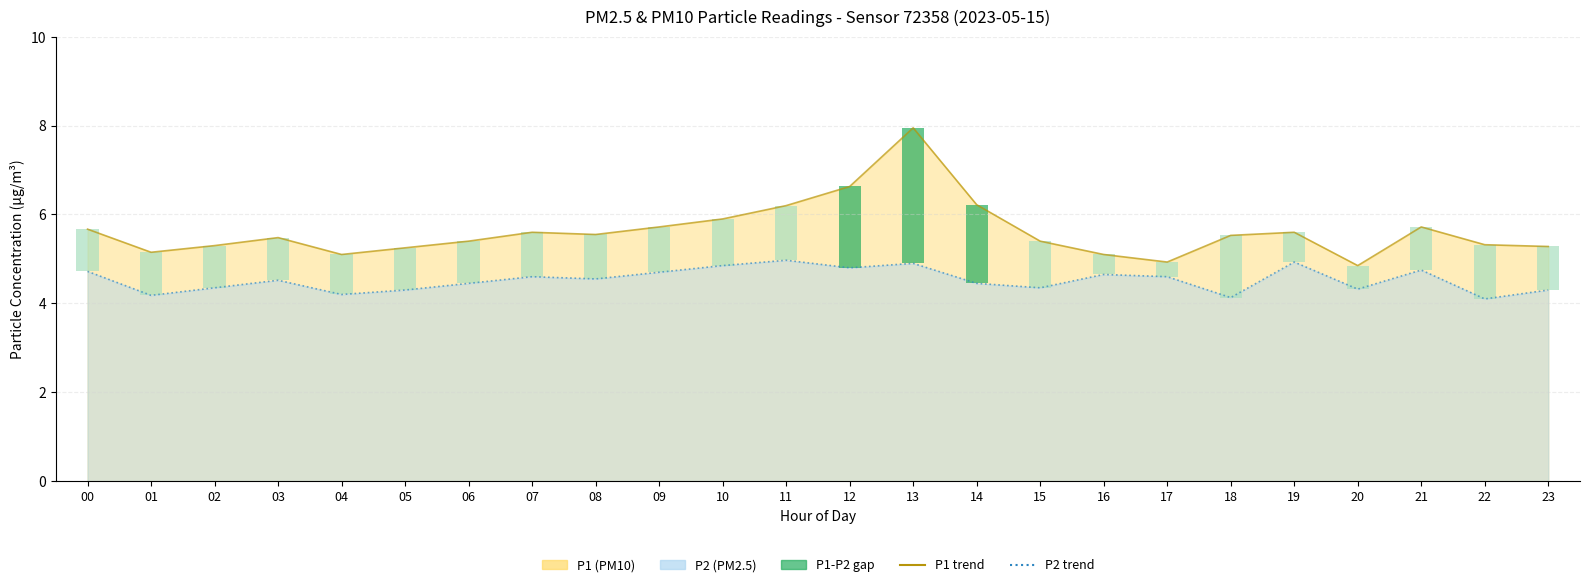

Does the chart contain any negative values?

No